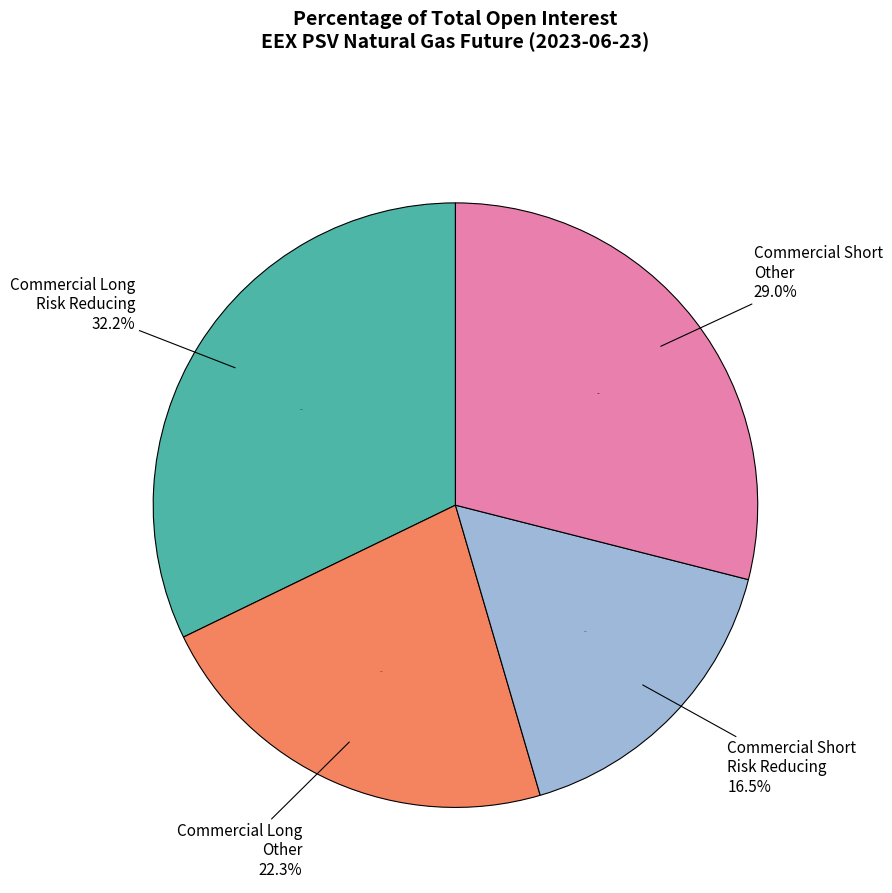

Approximately how many times larger is the value at Commercial Short Other 50.0% compared to Commercial Short Risk Reducing 28.51%?

1.8